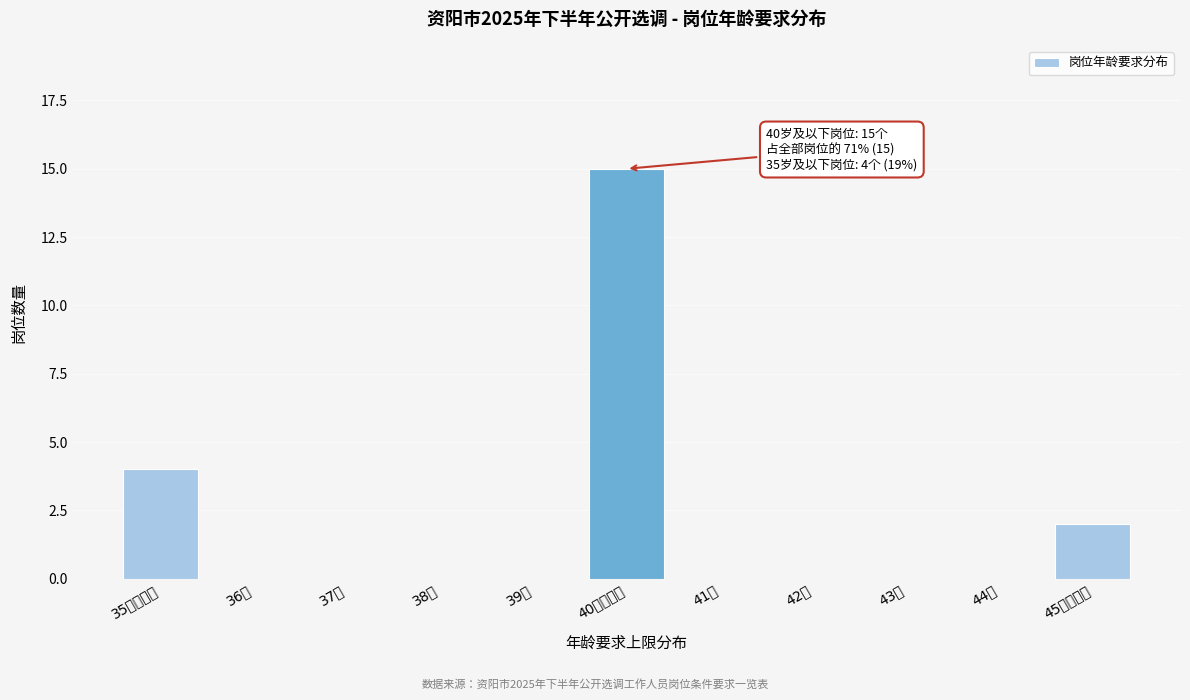

True or false: the data shows 4 at 35岁及以下.

True